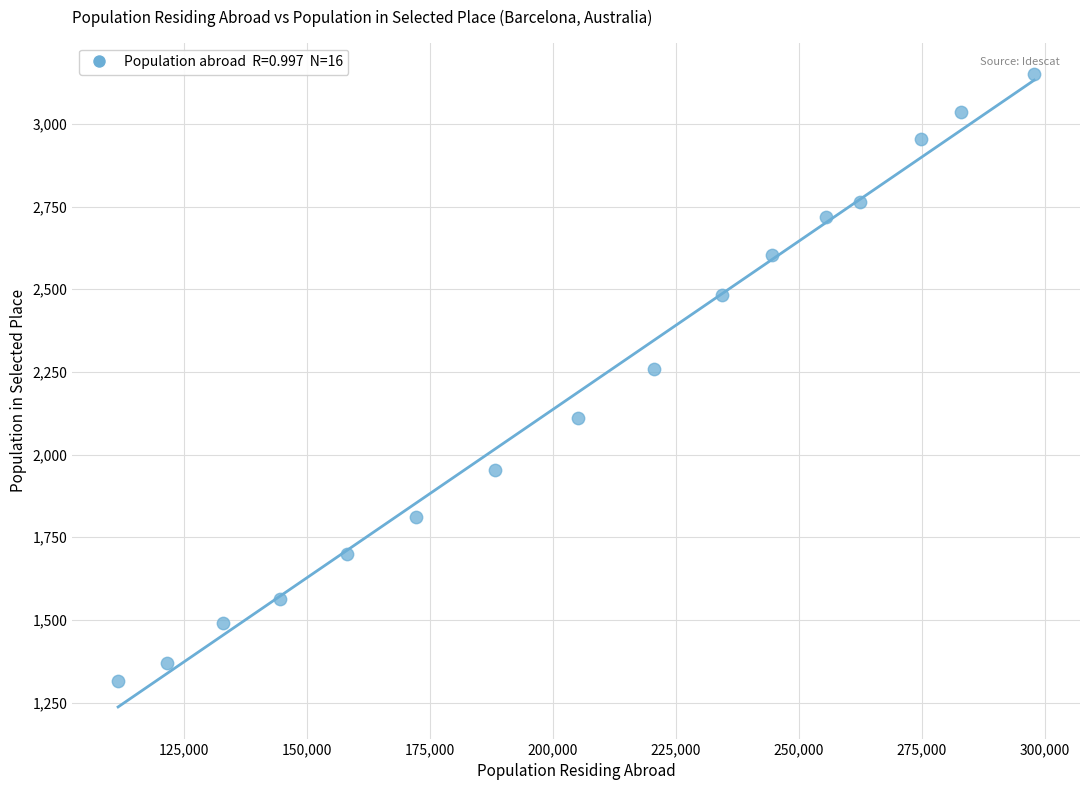

What Y value in the scatter plot is closest to 2233?

2259